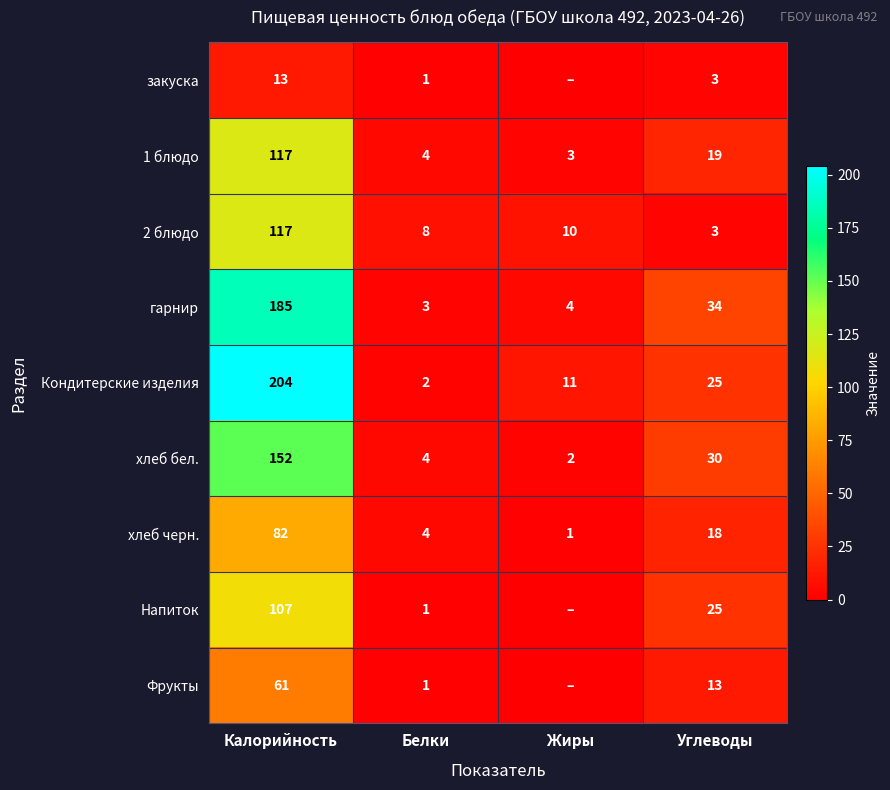

What is the spread (max minus min) of values at Жиры?

11